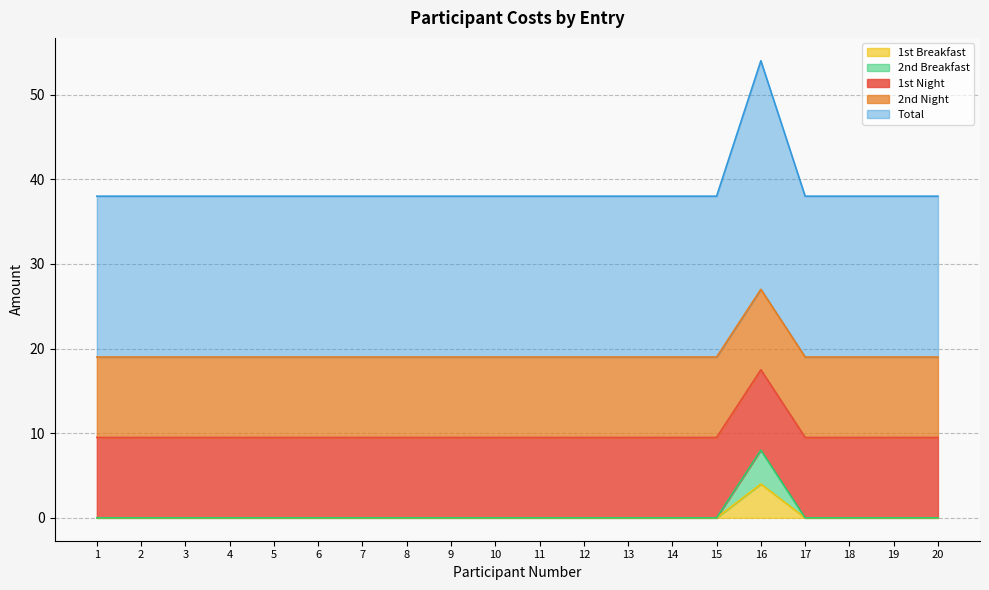

At which label does Total reach its minimum?

1